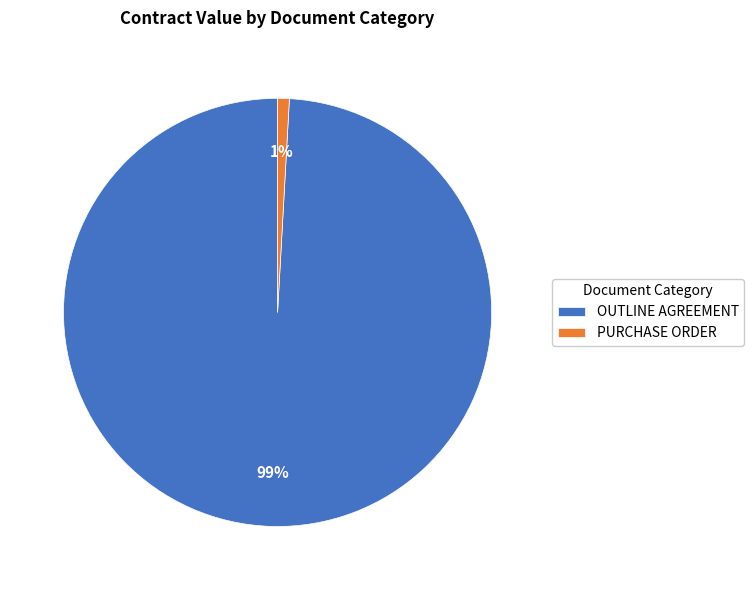

To the nearest percent, what is the difference between the largest and smallest slice percentages?

98%